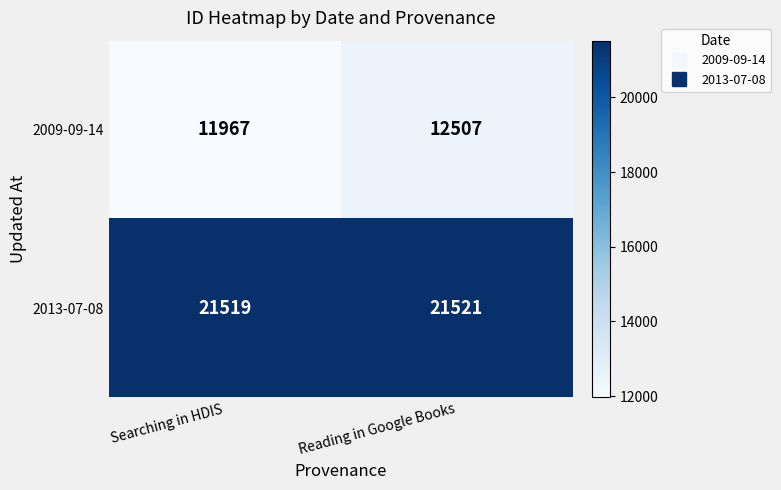

At how many categories does at least one series exceed 20752?

2